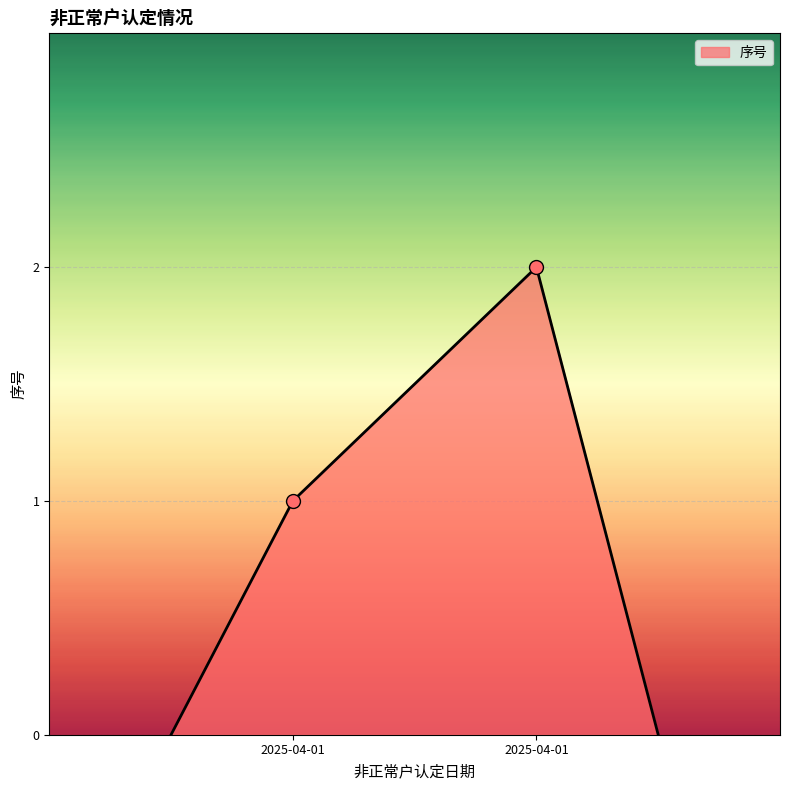

What is the sum of all values?

3